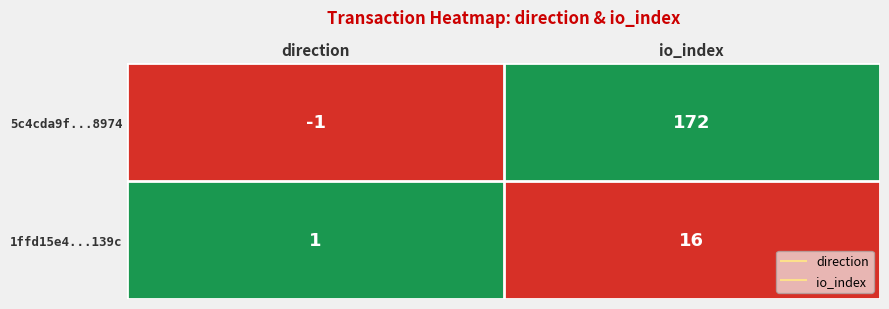

Between direction and io_index, which series saw the biggest shift?

5c4cda9f...8974